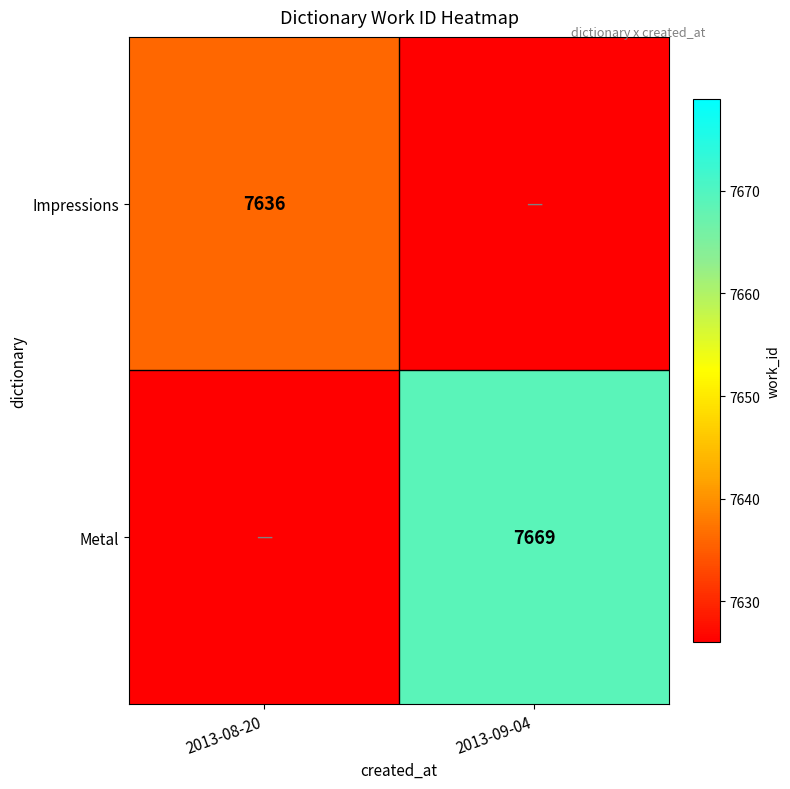

The Metal series shows 3685 at 2013-09-04. True or false?

False